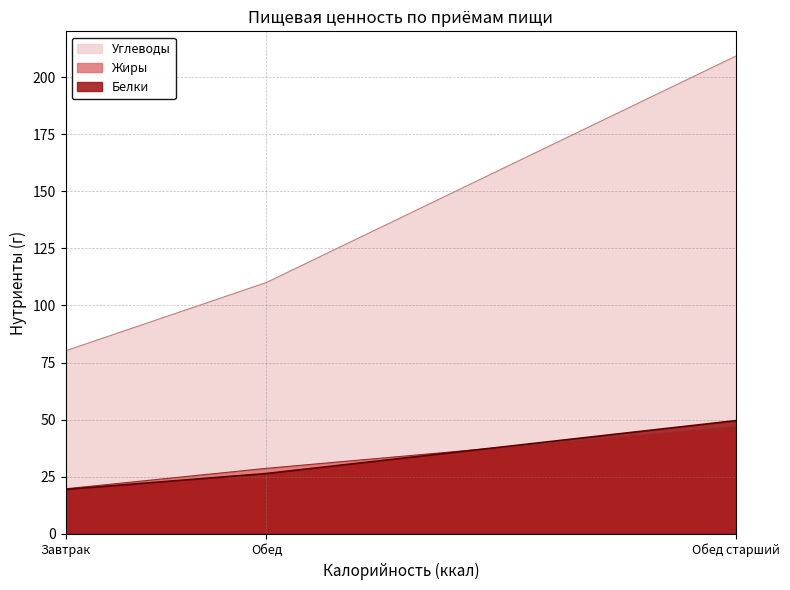

The value of Жиры at Обед старший is 21.4. True or false?

False